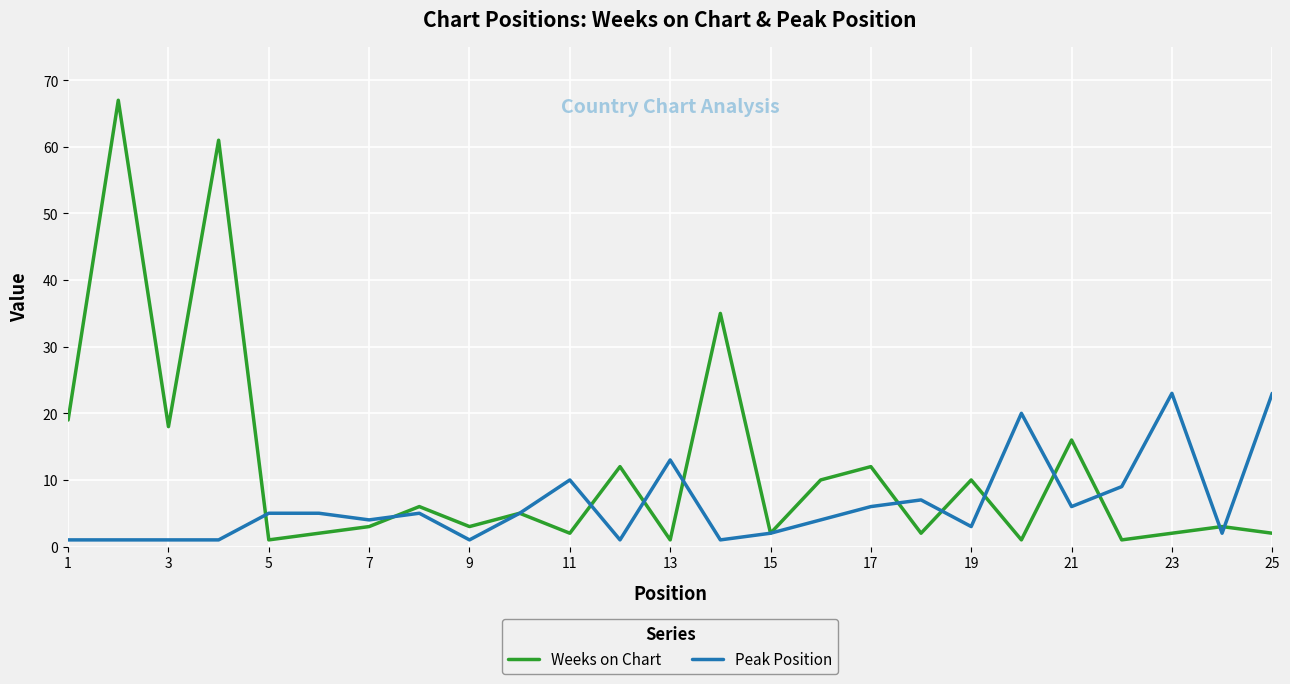

What is the greatest value displayed?

67